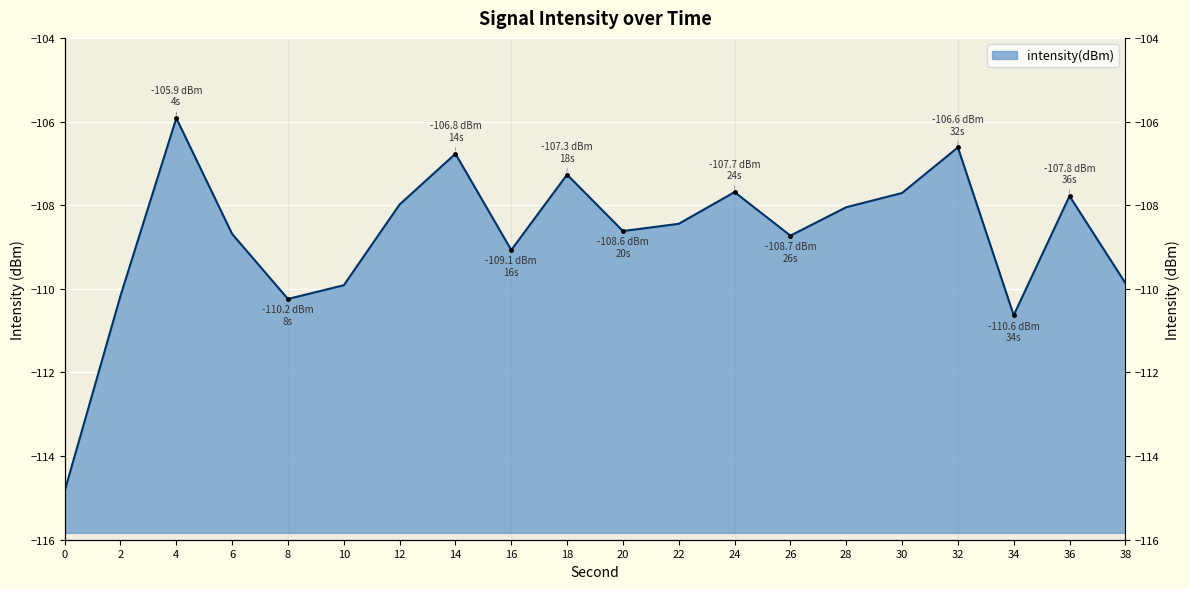

The chart shows a value of -105.9 at 4. True or false?

True